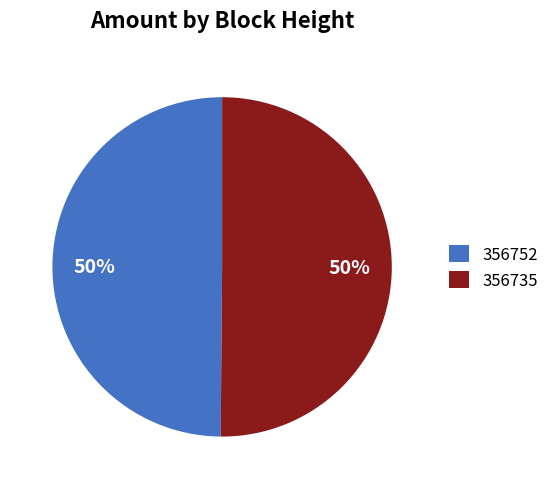

To the nearest percent, what is the difference between the largest and smallest slice percentages?

0%